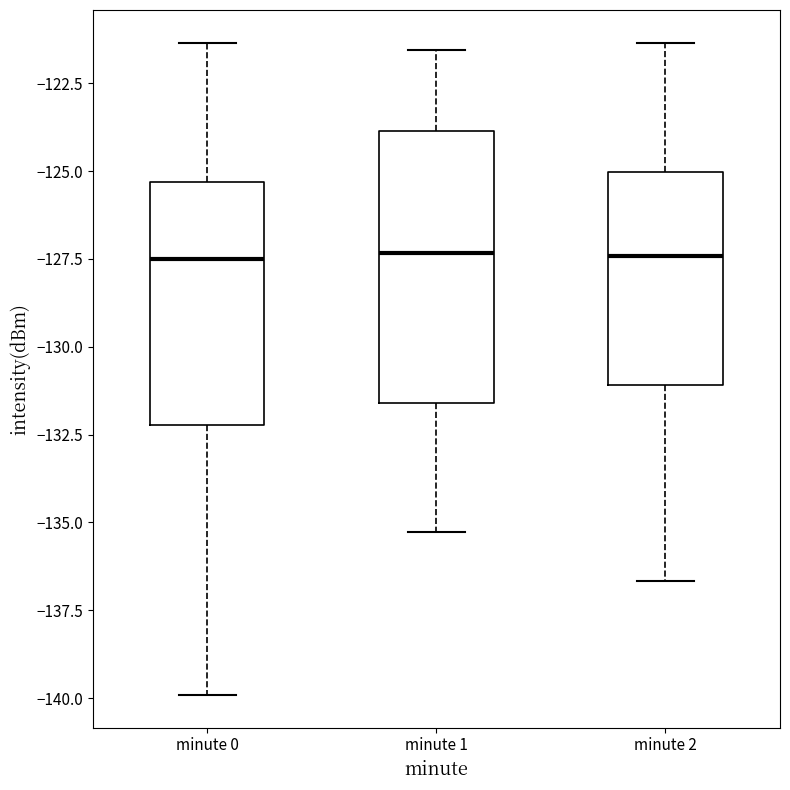

Reading left to right, read every box against the y-axis: the position of its median line, the range the box covers, and the ends of its whiskers. The values are not printed on the chart, so give them approximately, as read against the axis.

minute 0: median -127.5, box -132.0 to -125.5, whiskers -140.0 to -121.5
minute 1: median -127.5, box -131.5 to -124.0, whiskers -135.5 to -121.5
minute 2: median -127.5, box -131.0 to -125.0, whiskers -136.5 to -121.5